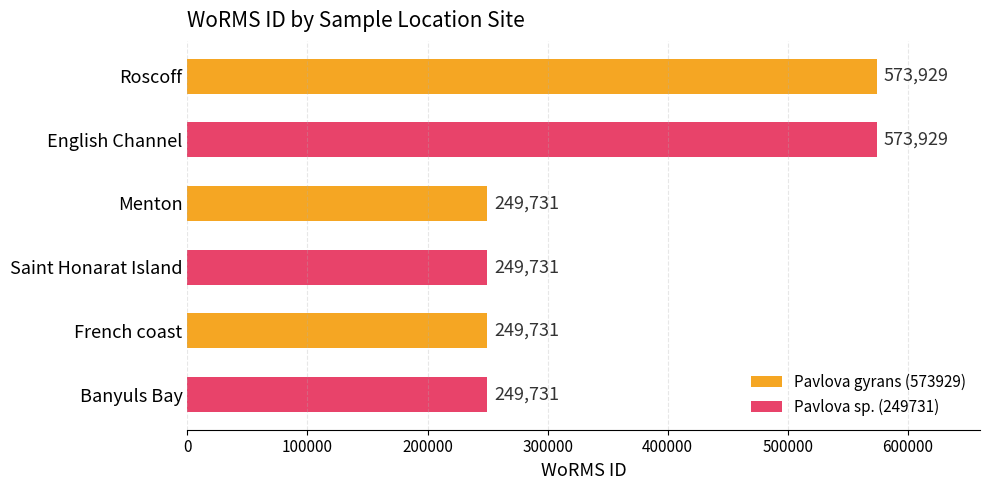

Read the value at Roscoff, to the nearest 10.

573930